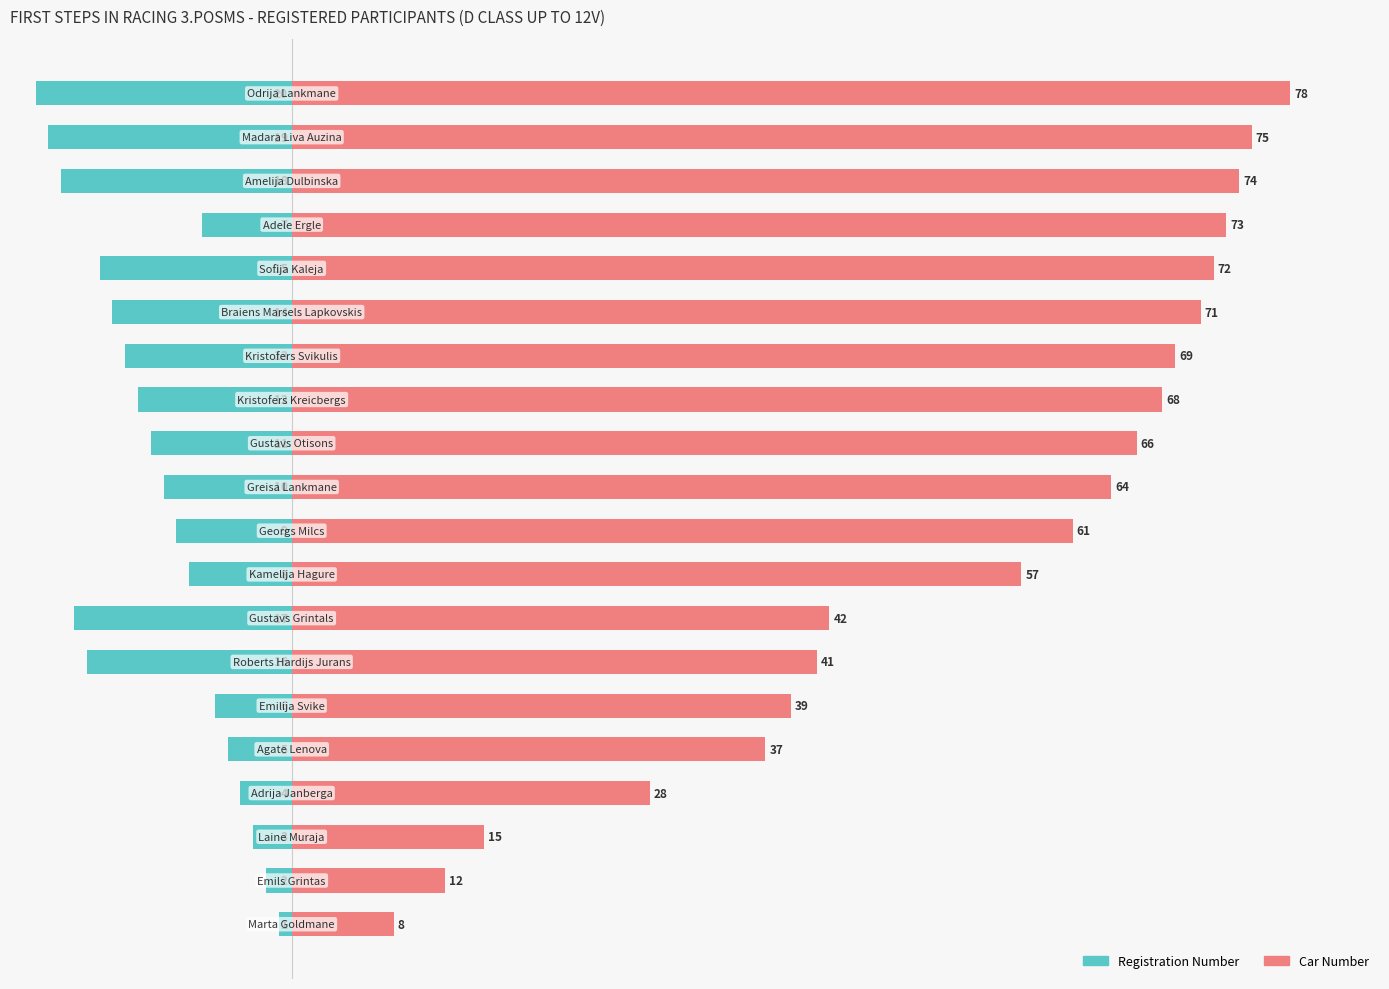

What is the maximum value for Car Number?

78